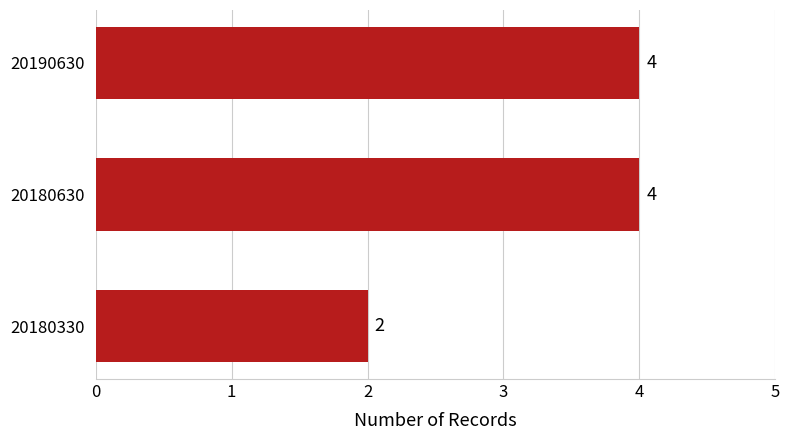

What is the sum of the values at 20180630 and 20190630?

8